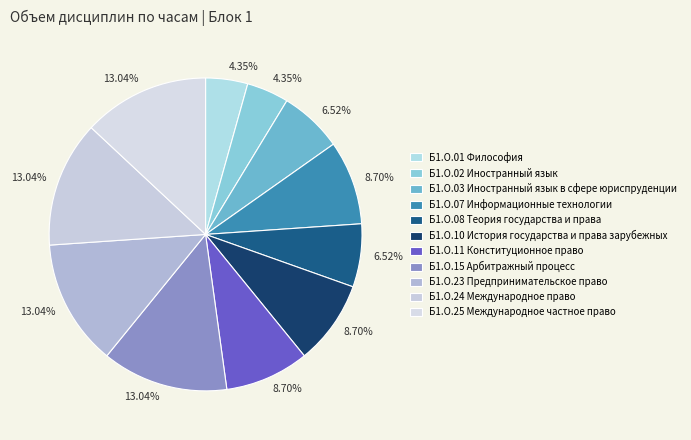

How many slices are in this pie chart?

11